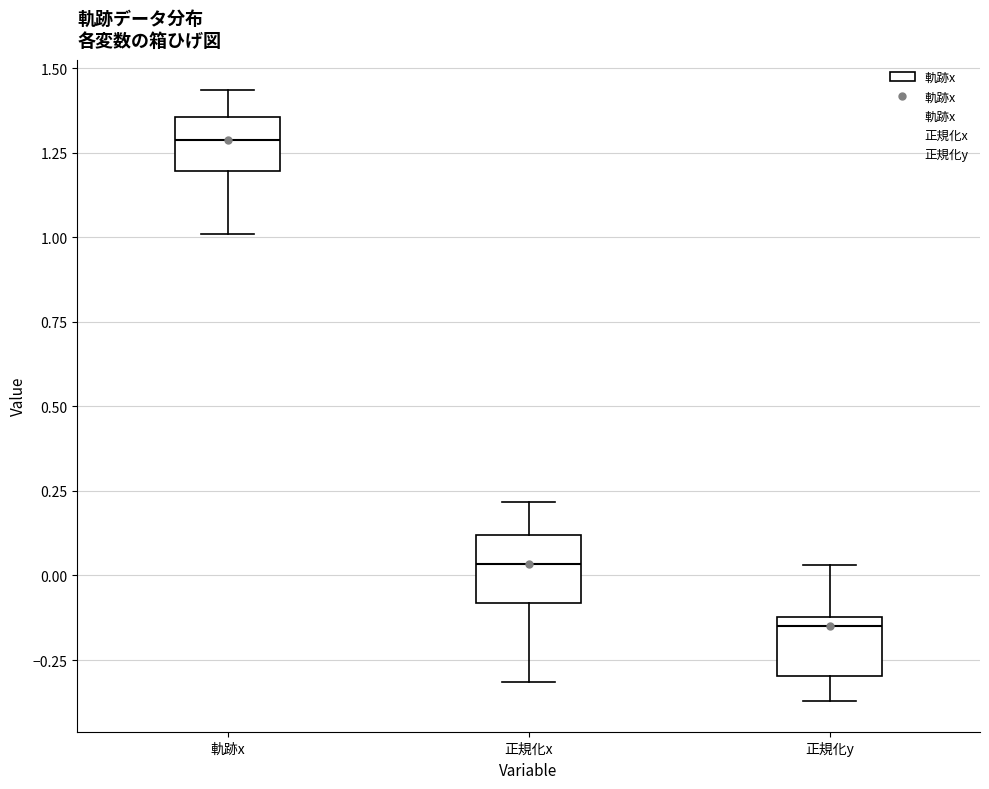

Reading left to right, read every box against the y-axis: the position of its median line, the range the box covers, and the ends of its whiskers. The values are not printed on the chart, so give them approximately, as read against the axis.

軌跡x: median 1.30, box 1.20 to 1.35, whiskers 1.00 to 1.45
正規化x: median 0.05, box -0.10 to 0.10, whiskers -0.30 to 0.20
正規化y: median -0.15, box -0.30 to -0.10, whiskers -0.35 to 0.05